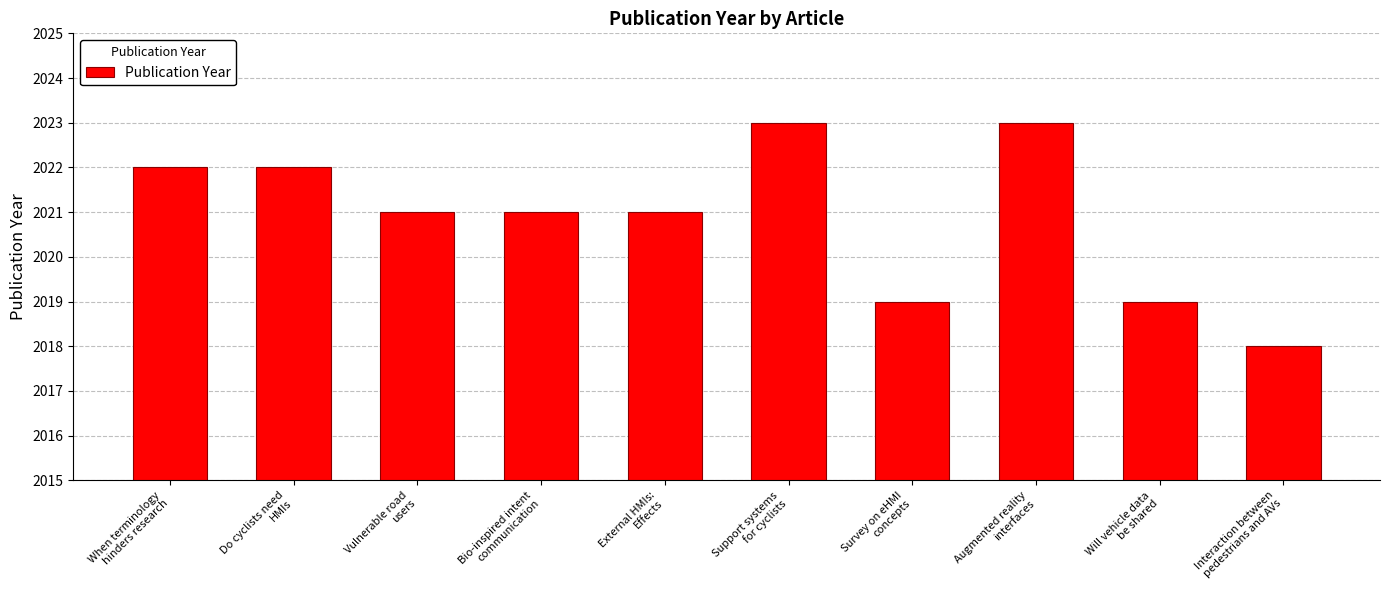

Between Will vehicle data
be shared and Interaction between
pedestrians and AVs, which is larger?

Will vehicle data
be shared